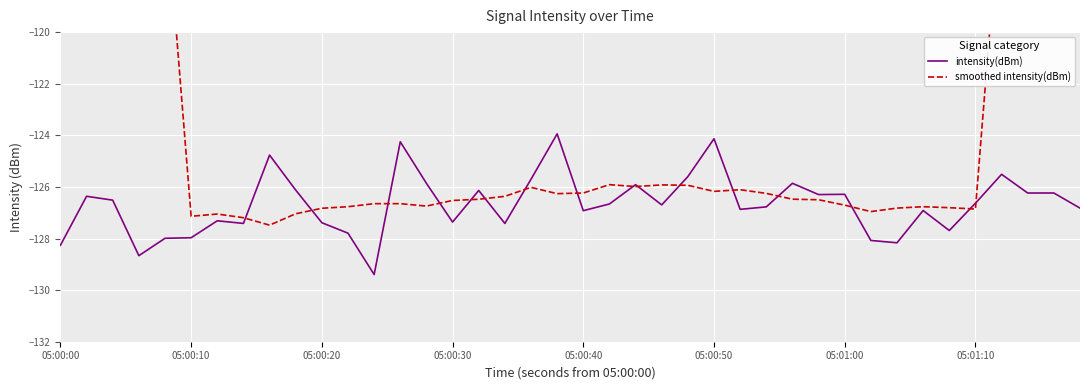

What is the highest value of the intensity(dBm) series?

-123.9